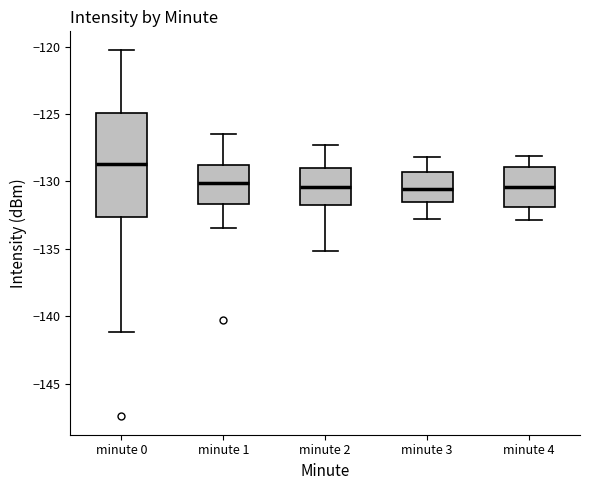

Where does the median line of the box for minute 3 sit on the y-axis? The values are not printed on the chart, so give them approximately, as read against the axis.

-130.5